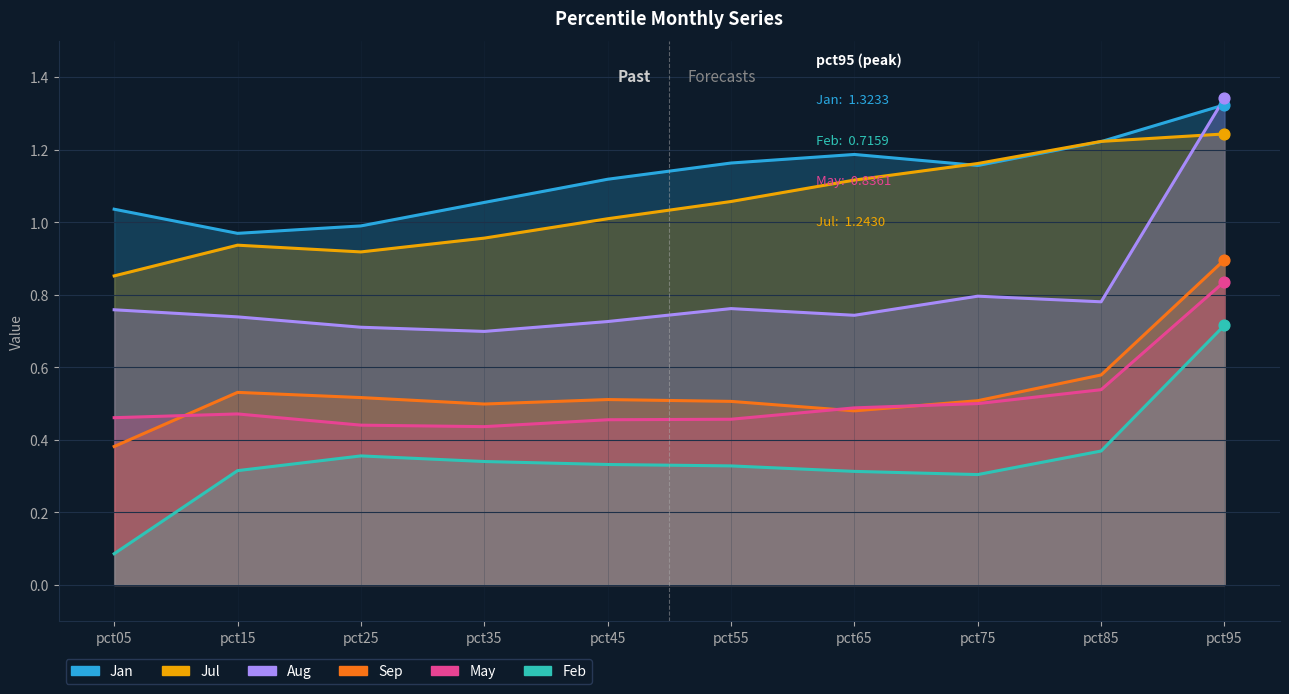

At how many categories does at least one series exceed 0?

10